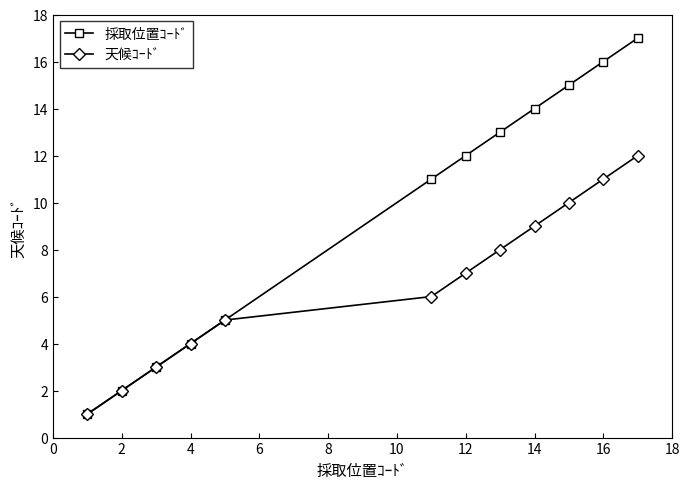

Rank the series by their maximum value, from highest to lowest.

採取位置ｺｰﾄﾞ, 天候ｺｰﾄﾞ